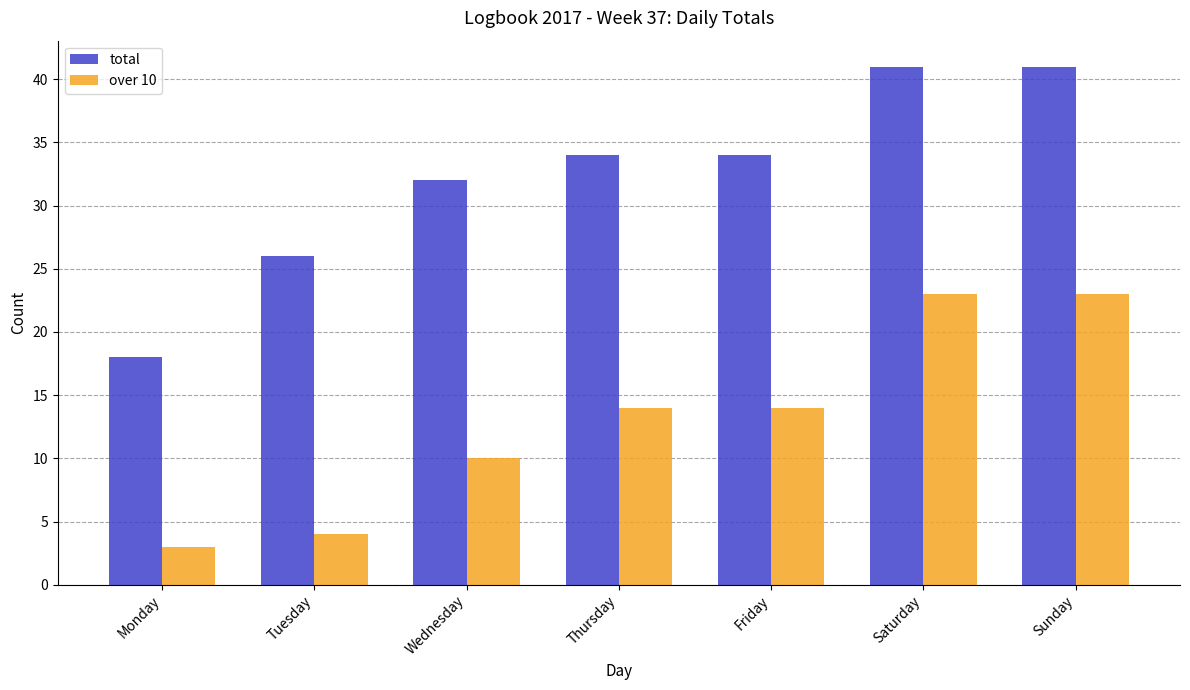

What is the sum of all total values?

226